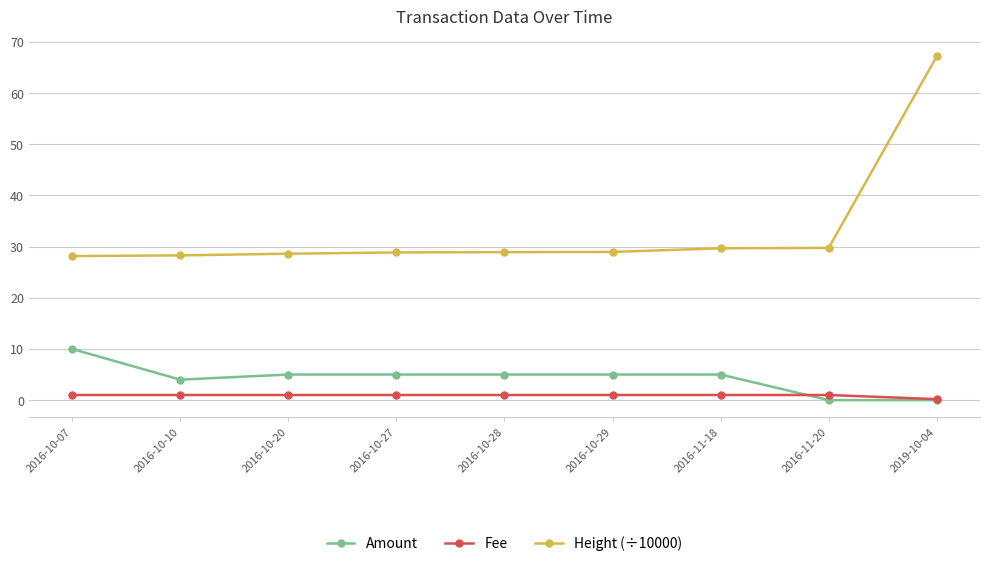

Where do Fee and Amount first cross each other?

2016-11-18 and 2016-11-20